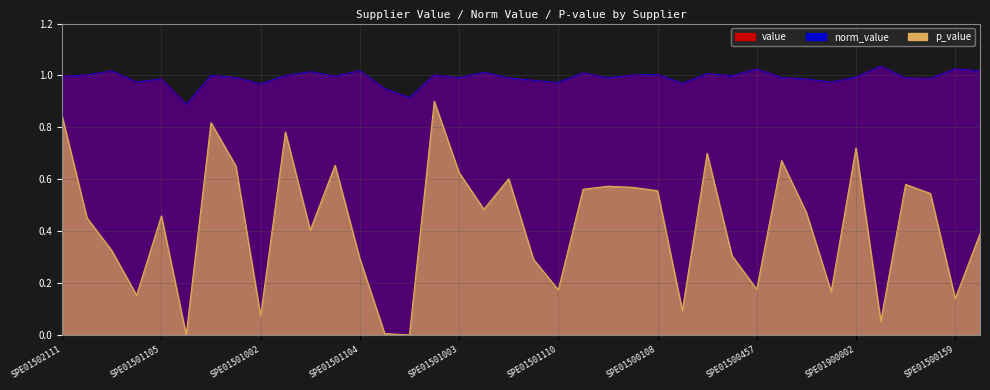

True or false: value and p_value cross at least once.

False